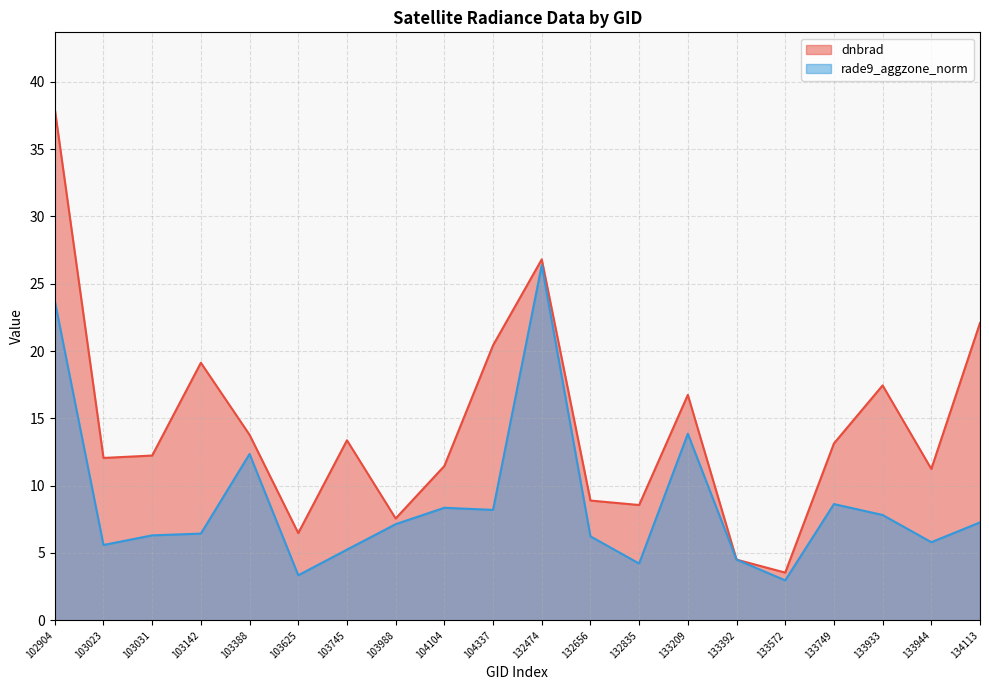

True or false: dnbrad and rade9_aggzone_norm cross at least once.

False